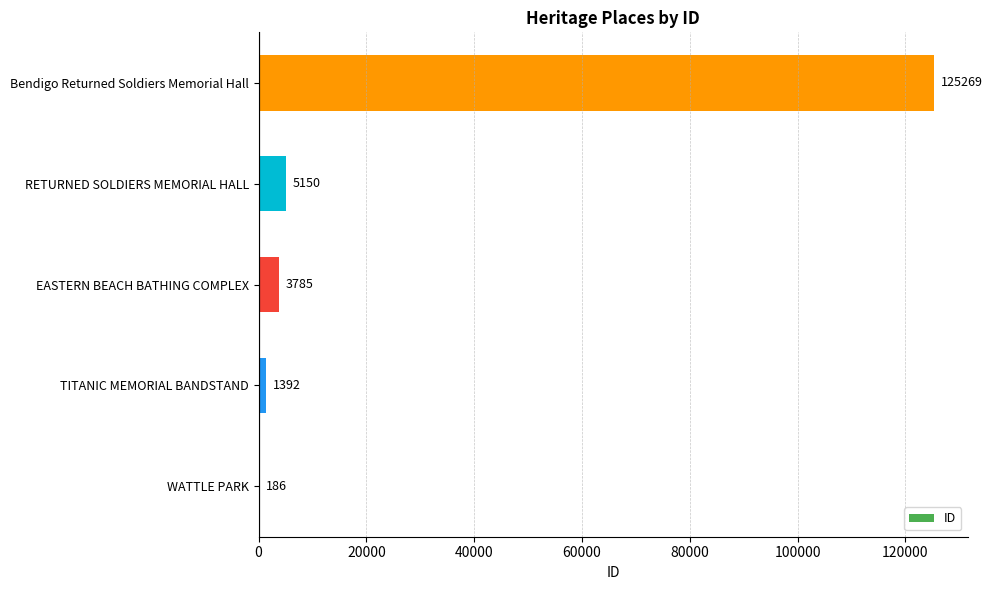

Is it true that the value at TITANIC MEMORIAL BANDSTAND is 1392?

True